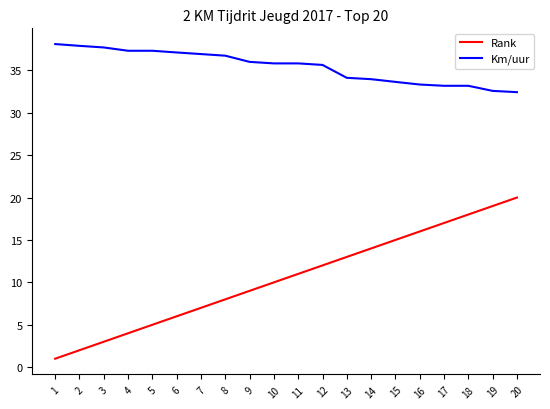

The Rank series shows 6.9 at 4. True or false?

False